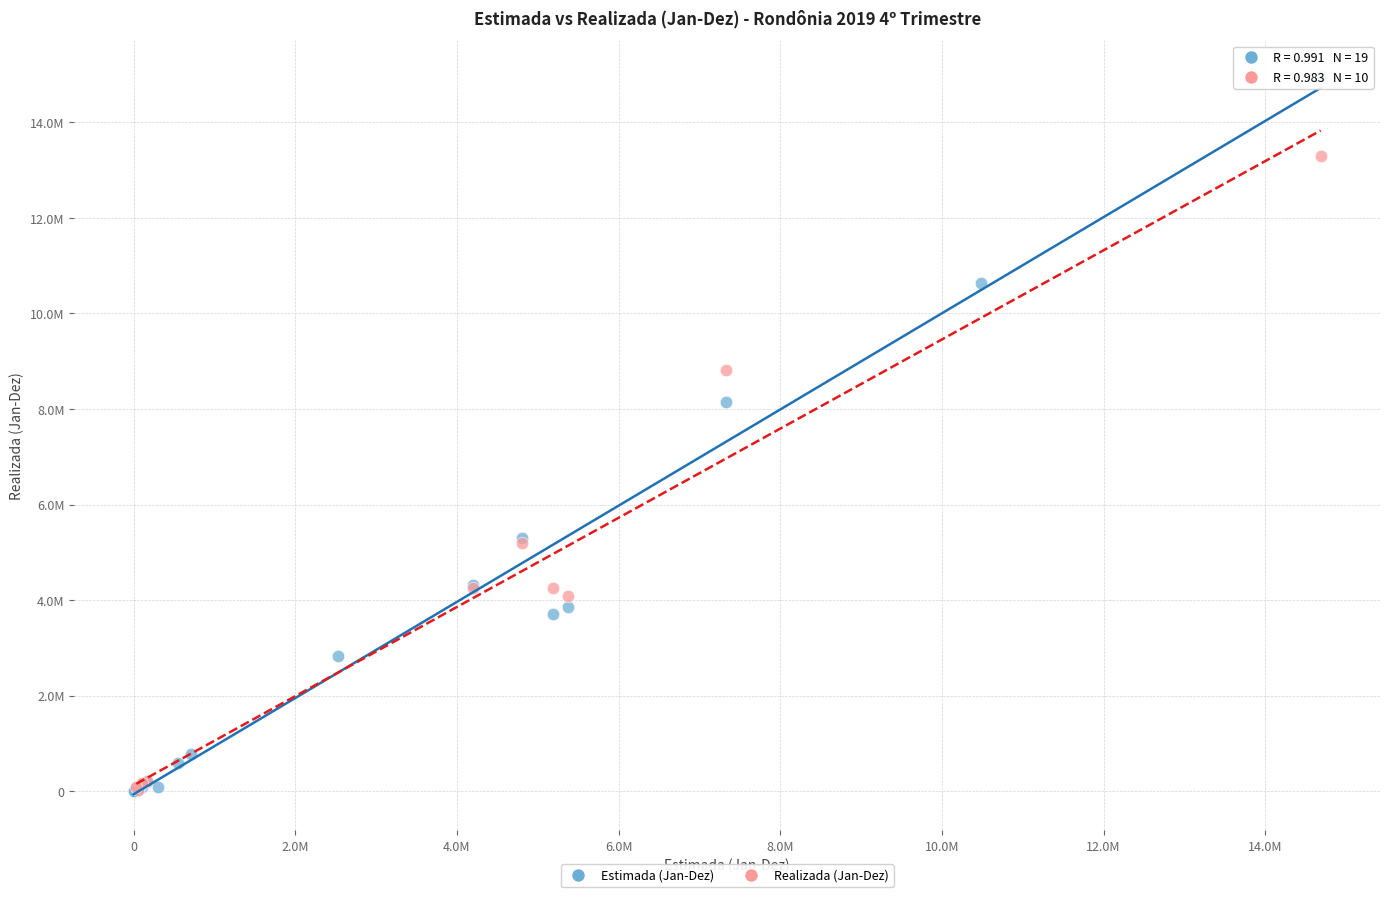

What are all the series names shown in the legend?

Estimada (Jan-Dez), Realizada (Jan-Dez)